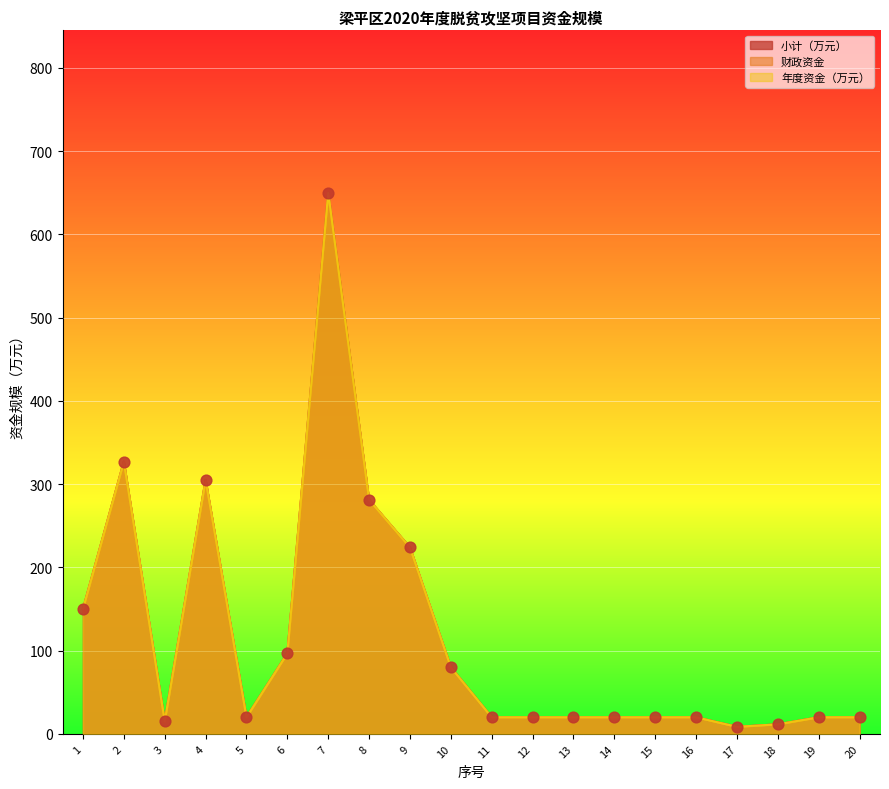

Is the value of 小计（万元） at 17 greater than the value of 年度资金（万元） at 20?

No